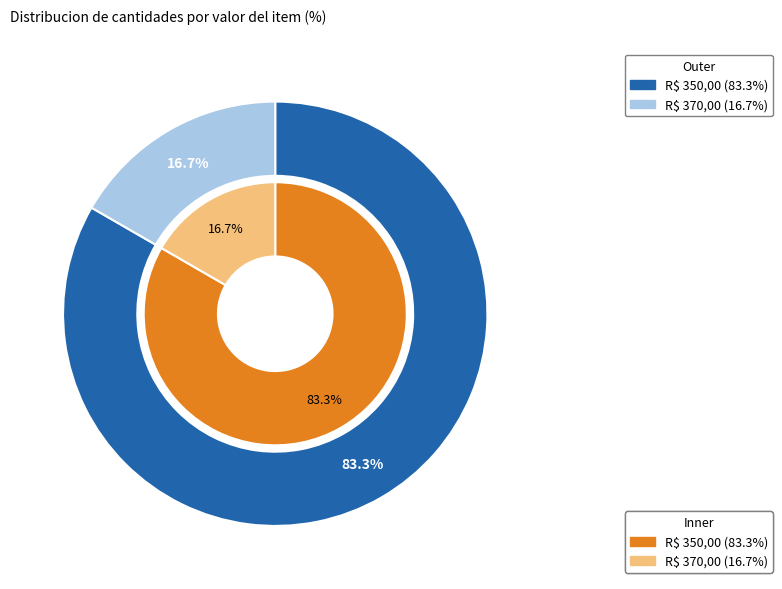

True or false: R$ 370,00 accounts for 17% of the total.

True